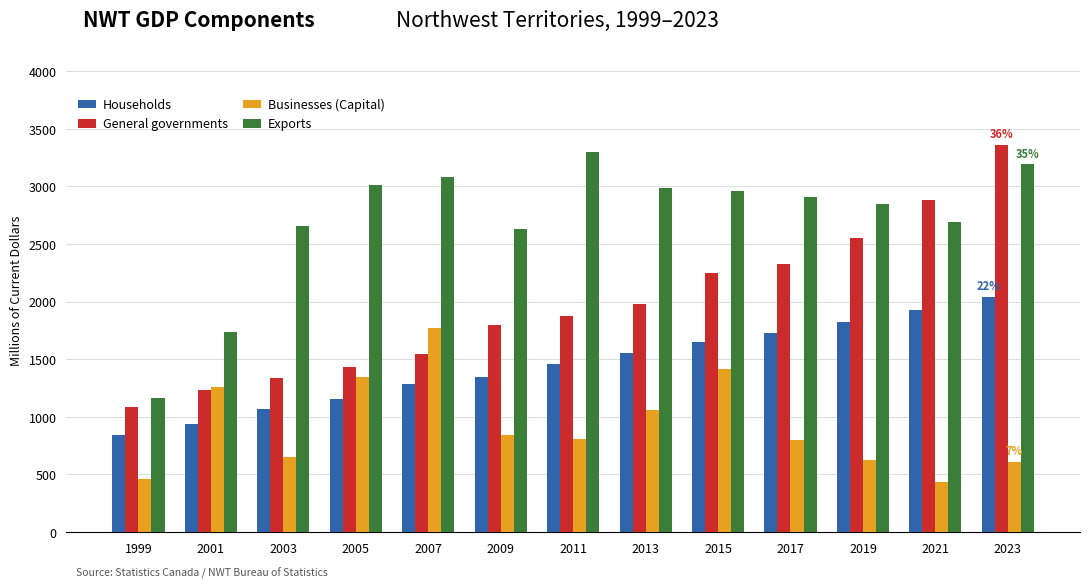

Which category has the lowest value in the Households series?

1999